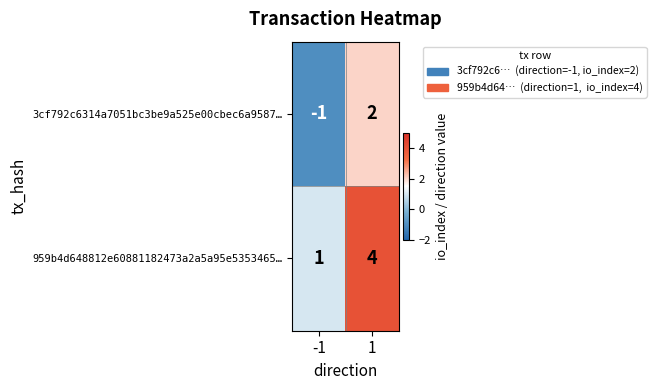

What is the difference between the 959b4d648812e60881182473a2a5a95e5353465… values at 1 and -1?

3